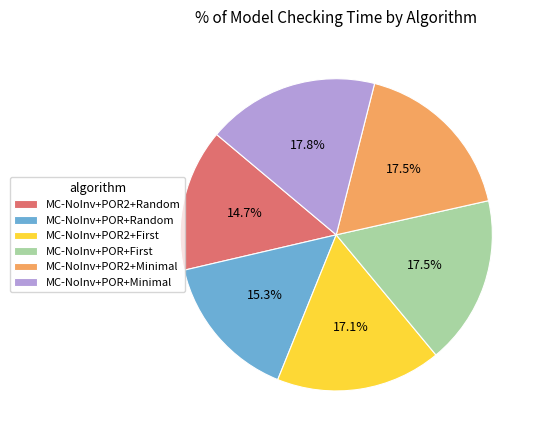

To the nearest percent, what is the difference between the largest and smallest slice percentages?

3%